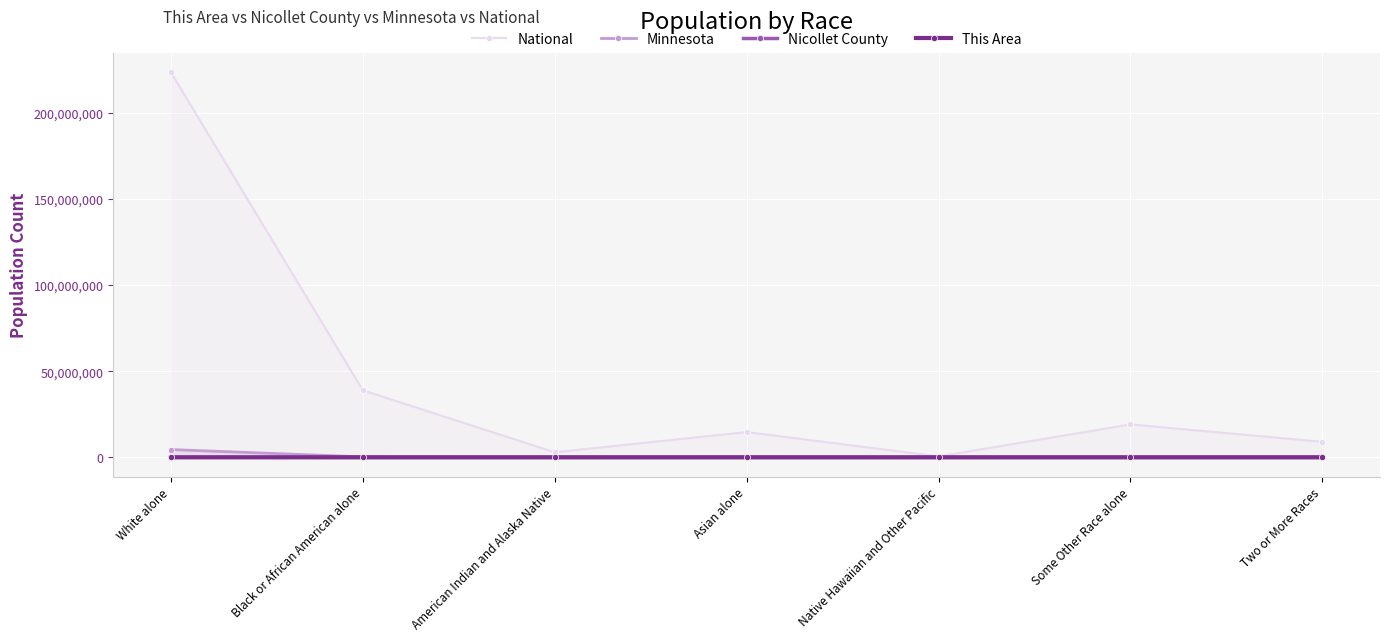

The value of Minnesota at White alone is 4524062. True or false?

True